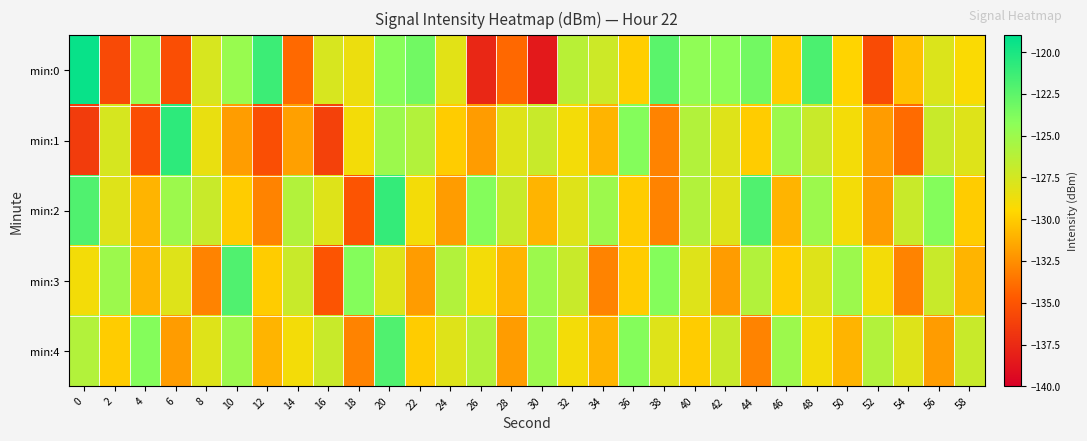

What is the greatest value displayed?

-119.4